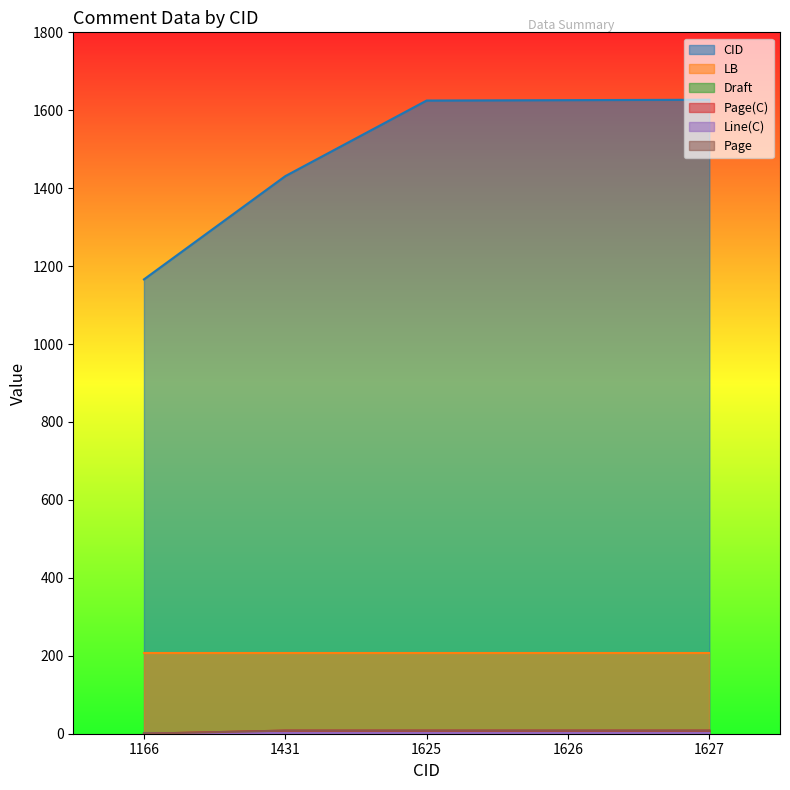

Count the number of data series in this chart.

6